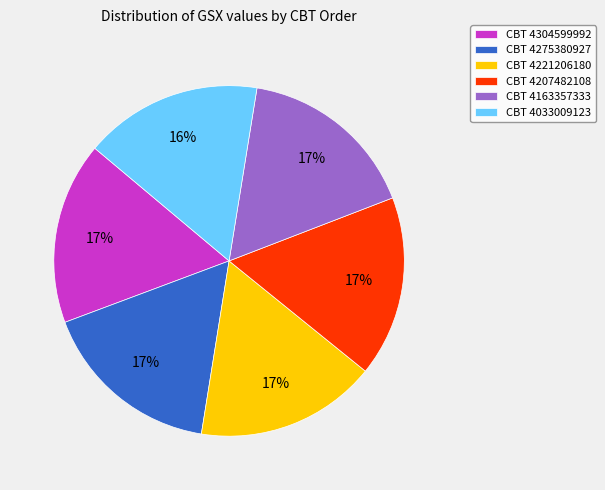

Is the sum of CBT 4163357333 and CBT 4033009123 greater than half?

No